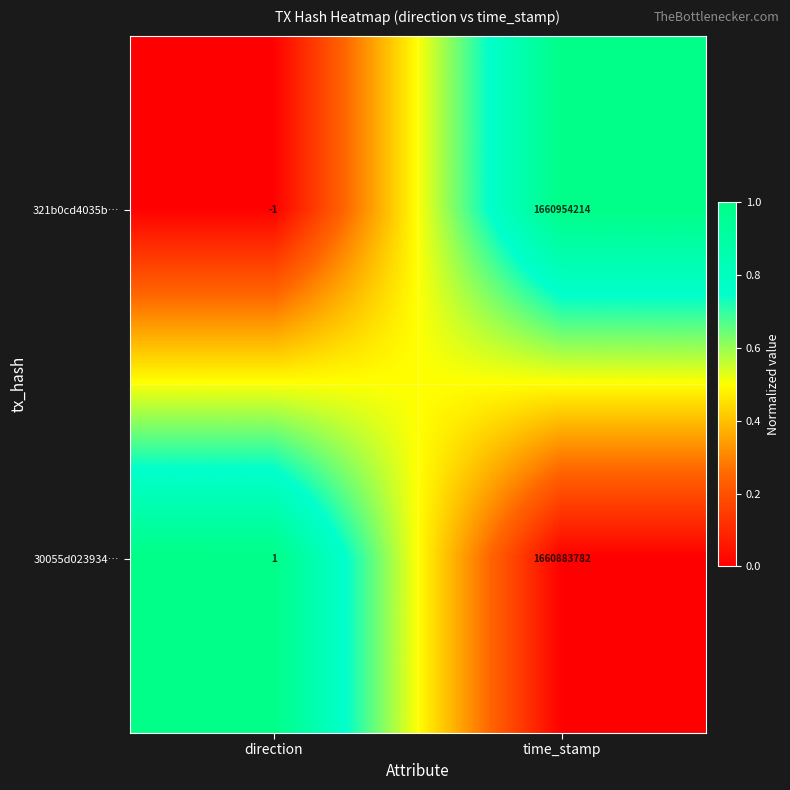

Where is 321b0cd4035b… nearest to the value 830477106?

direction